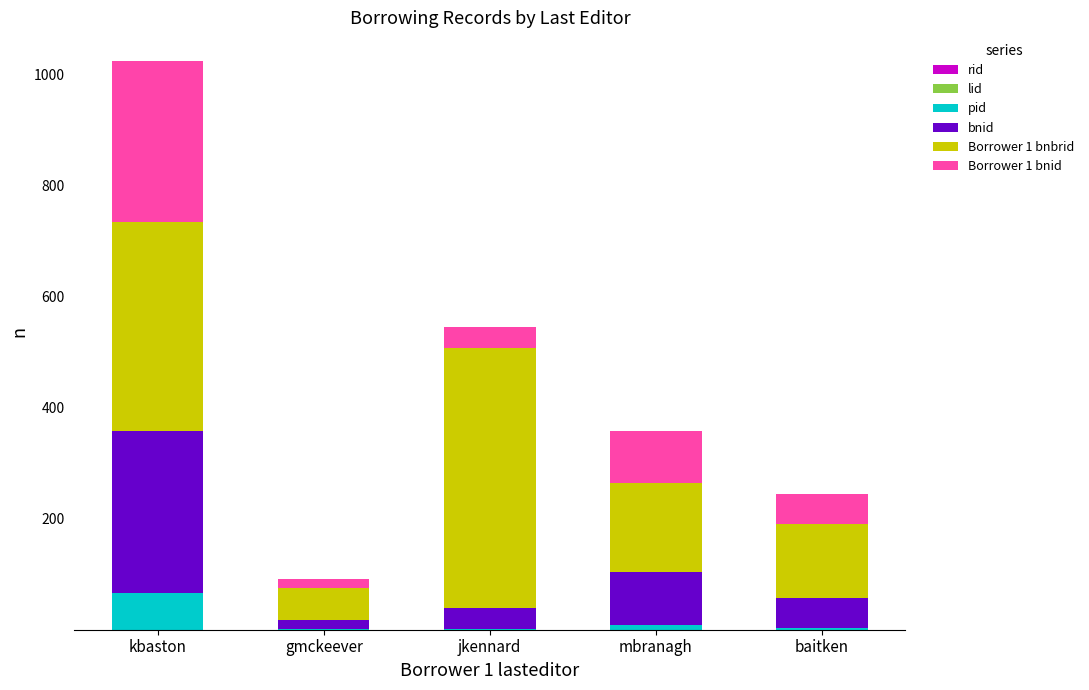

At which category is the sum across all series the highest?

kbaston